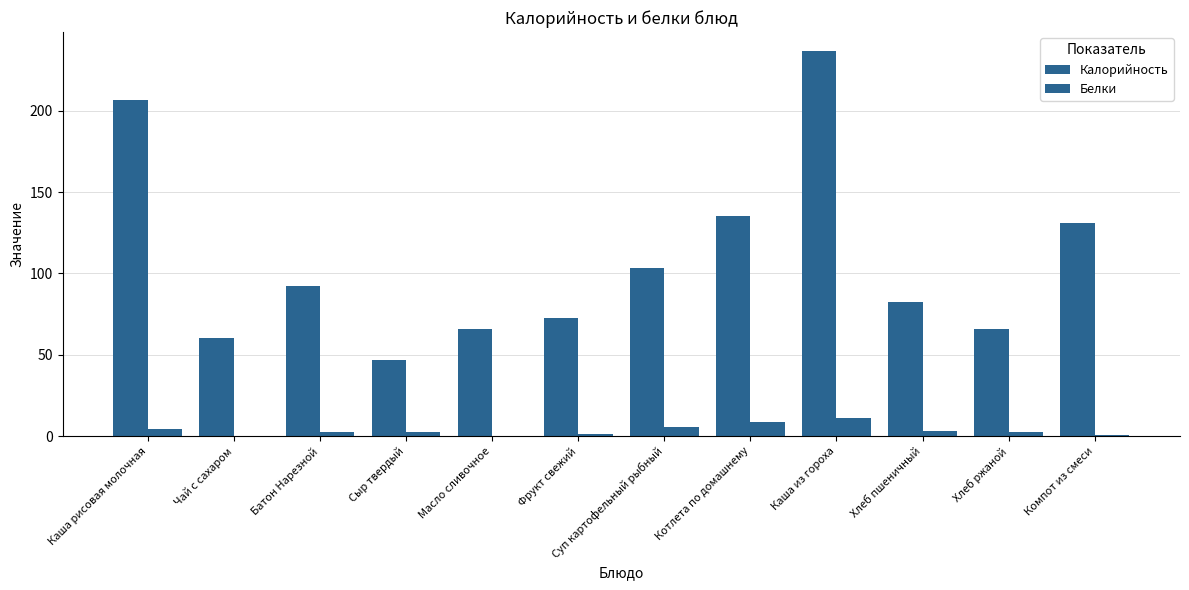

Count the number of data series in this chart.

2